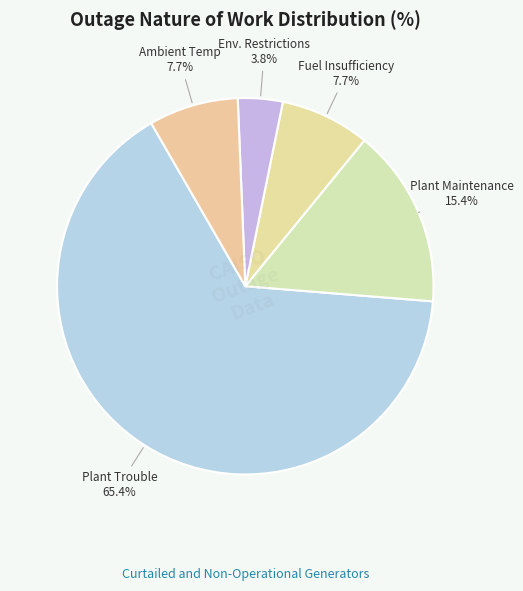

Approximately how many times larger is the value at Fuel Insufficiency compared to Env. Restrictions?

2.0